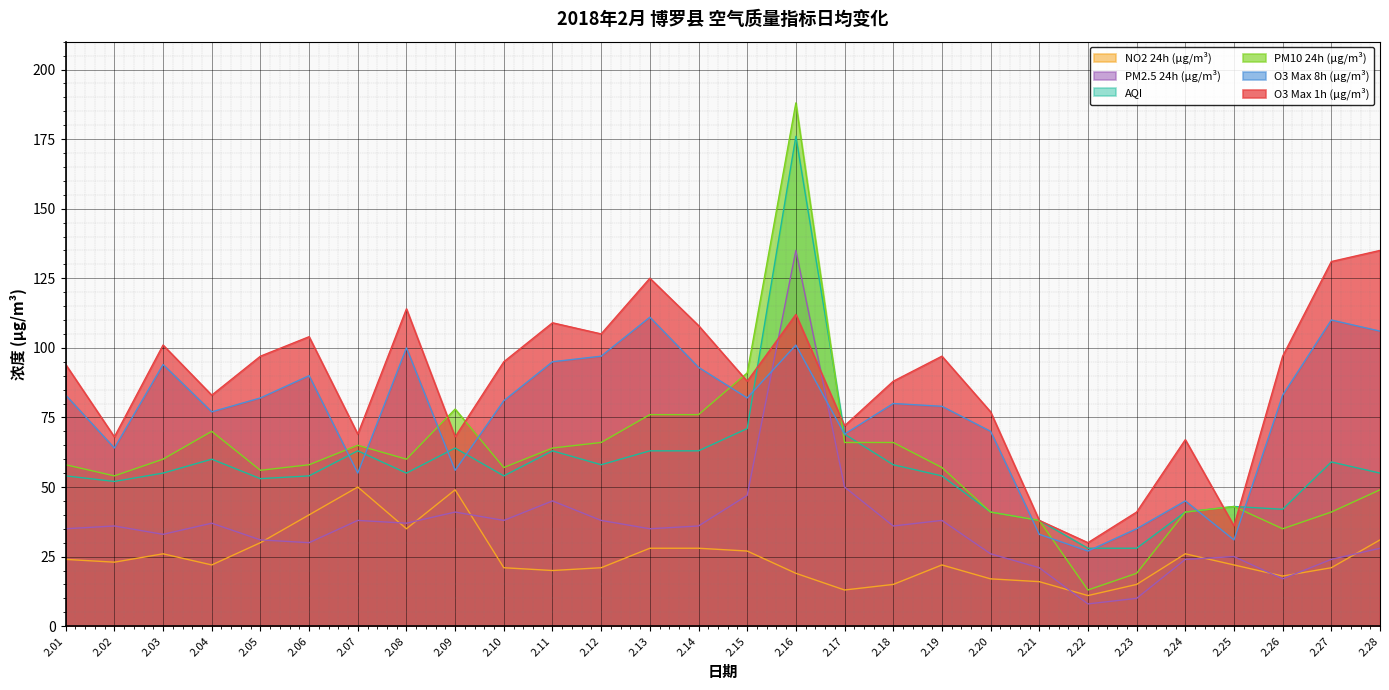

What is the difference between the highest and lowest values at 2.25?

21